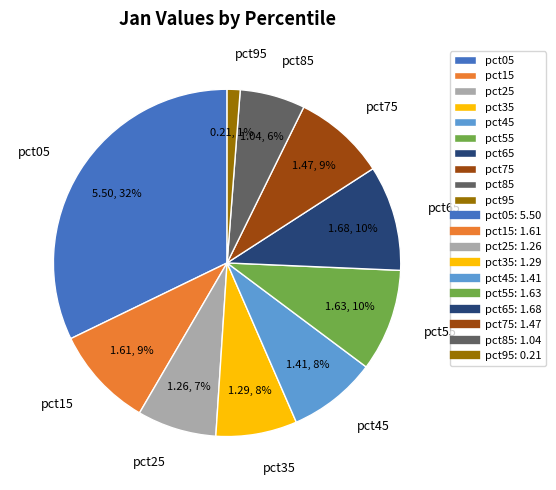

Do pct85 and pct15 together represent more than half of the pie?

No